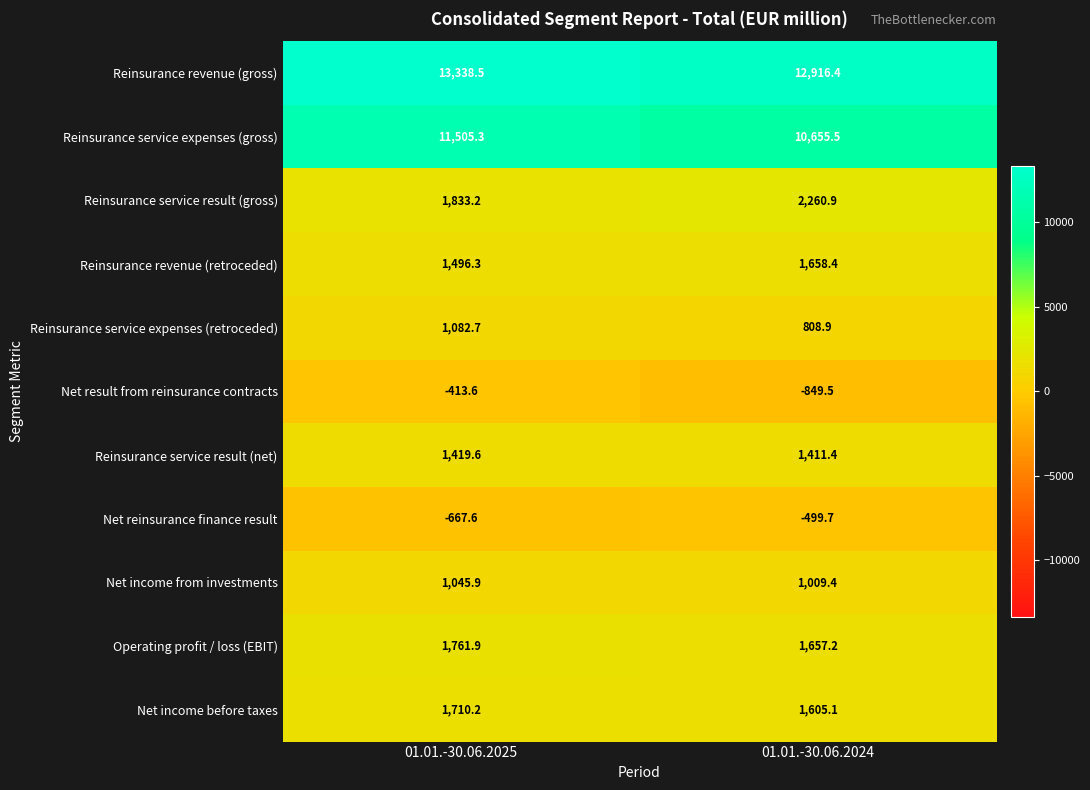

Reading left to right, what are all the values shown in this chart?

Reinsurance revenue (gross): 13338.5	12916.4
Reinsurance service expenses (gross): 11505.3	10655.5
Reinsurance service result (gross): 1833.2	2260.9
Reinsurance revenue (retroceded): 1496.3	1658.4
Reinsurance service expenses (retroceded): 1082.7	808.9
Net result from reinsurance contracts: -413.6	-849.5
Reinsurance service result (net): 1419.6	1411.4
Net reinsurance finance result: -667.6	-499.7
Net income from investments: 1045.9	1009.4
Operating profit / loss (EBIT): 1761.9	1657.2
Net income before taxes: 1710.2	1605.1